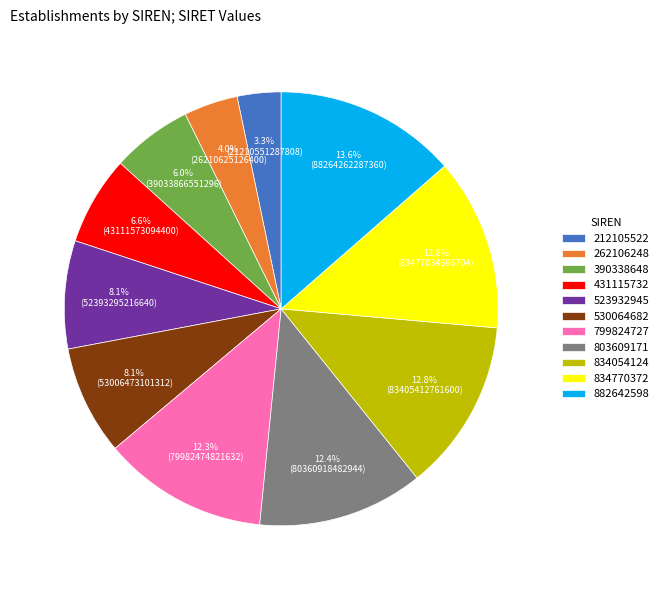

Does 834054124 represent more than half of the total?

No